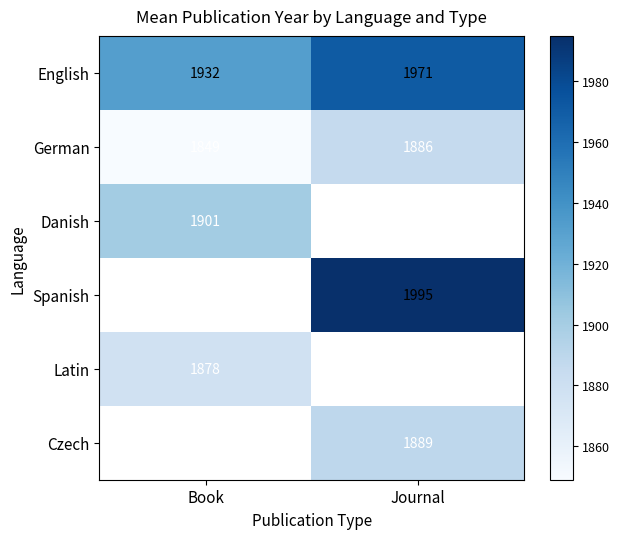

What is the maximum value for English?

1971